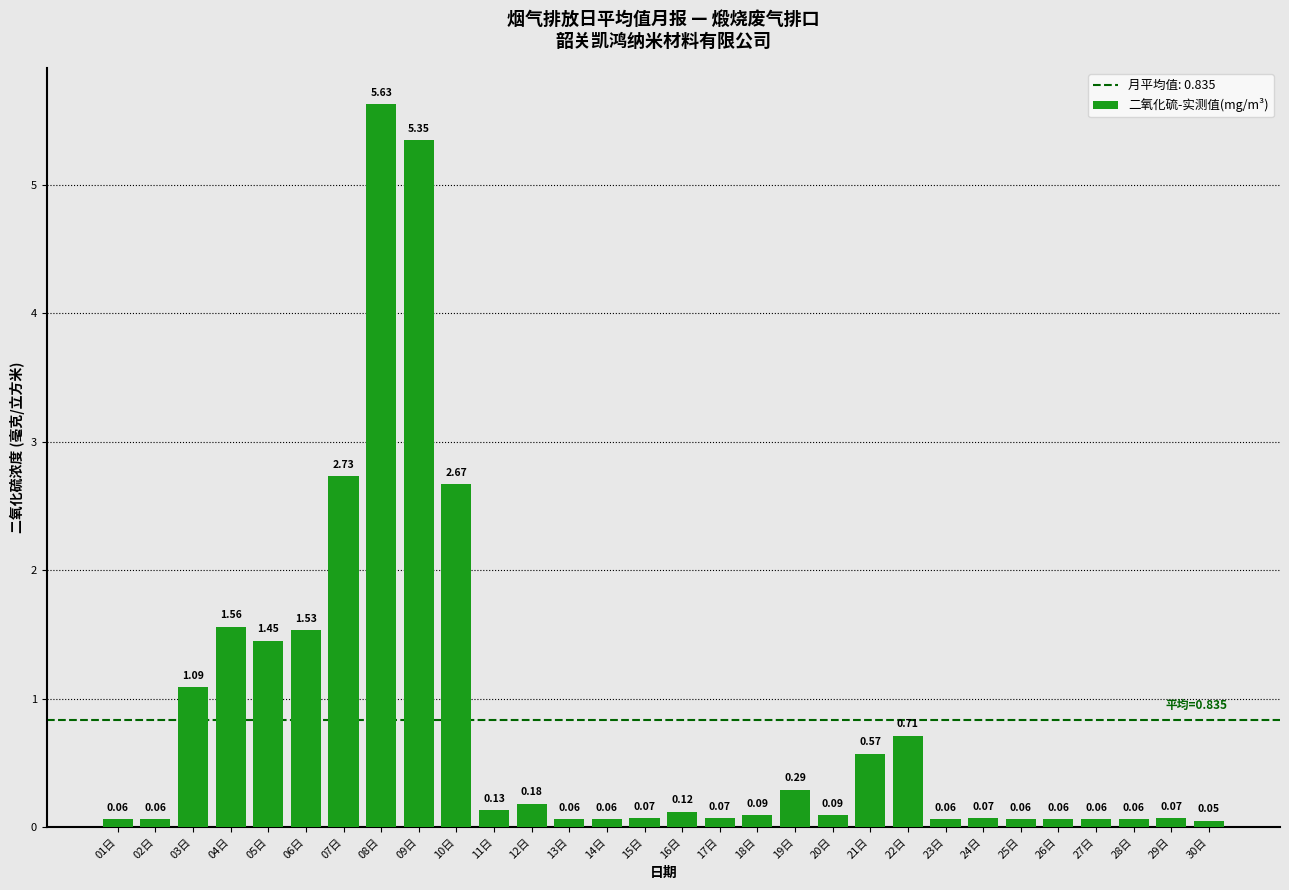

Which has a higher value, 19日 or 16日?

19日